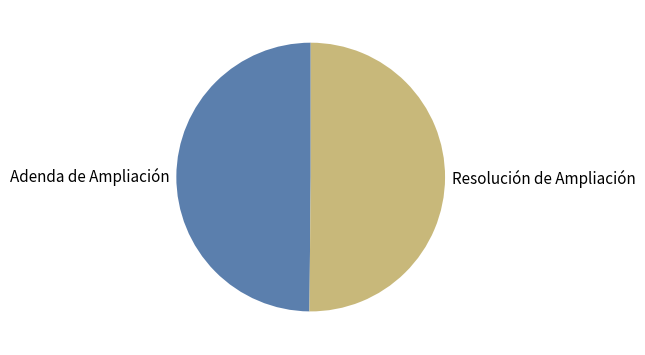

What is the ratio of the value at Adenda de Ampliación to the value at Resolución de Ampliación?

1.0